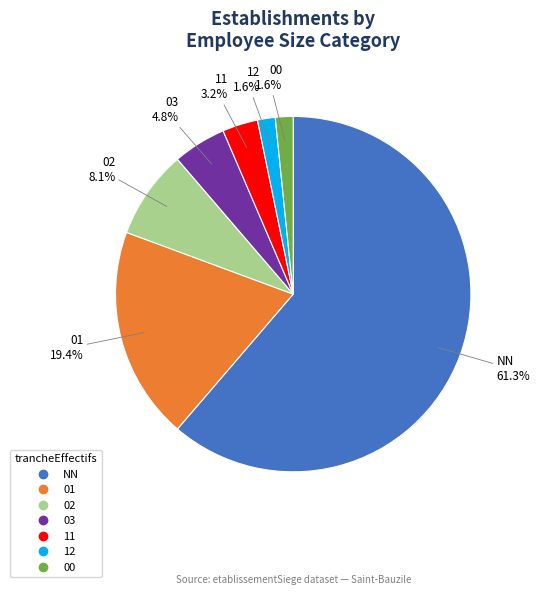

To the nearest percent, what is the combined percentage of 11 and 00?

5%